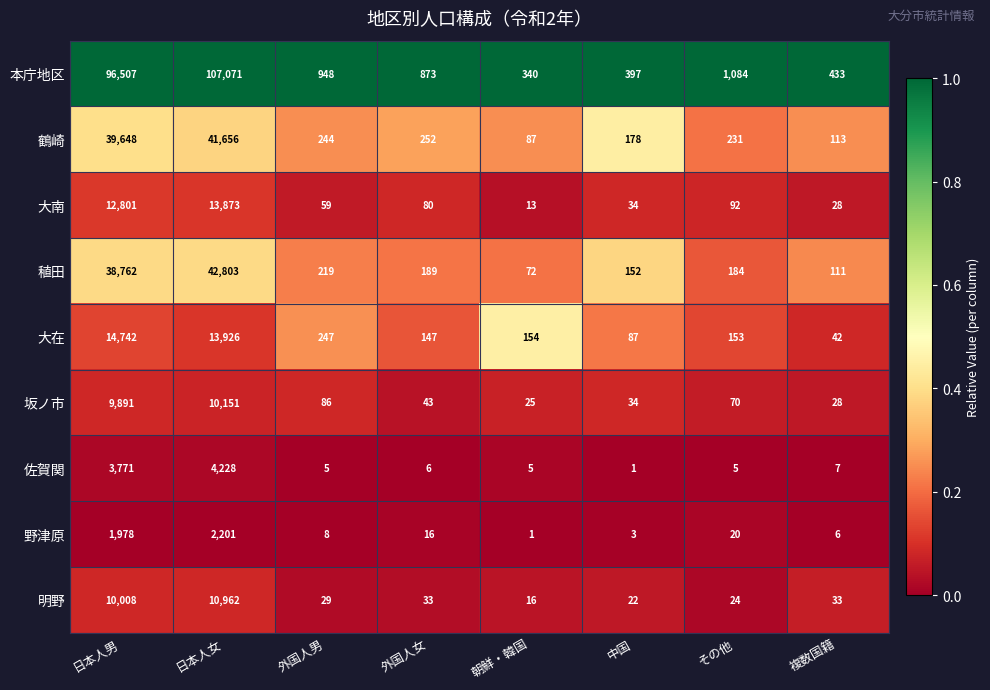

What is the total value across all series at 中国?

908